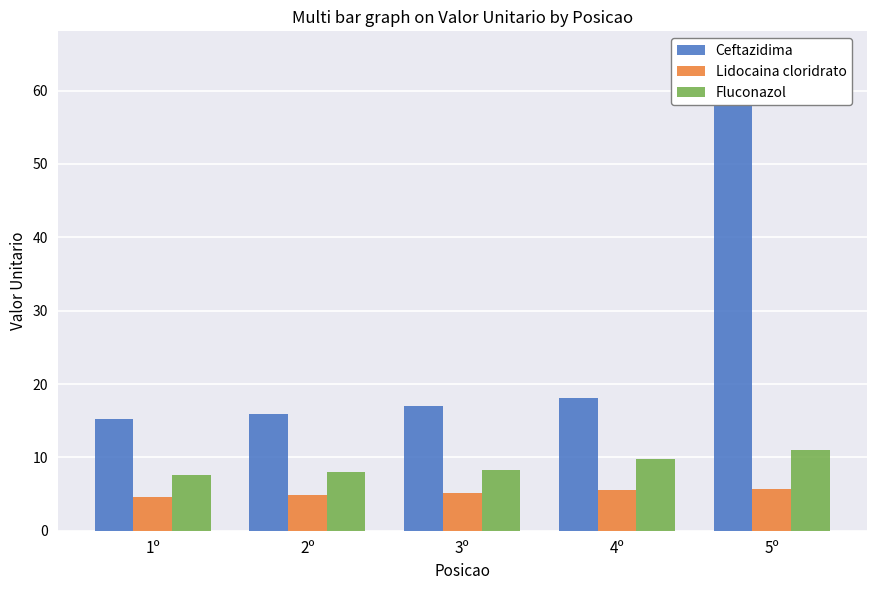

Does the chart contain stacked bars?

No